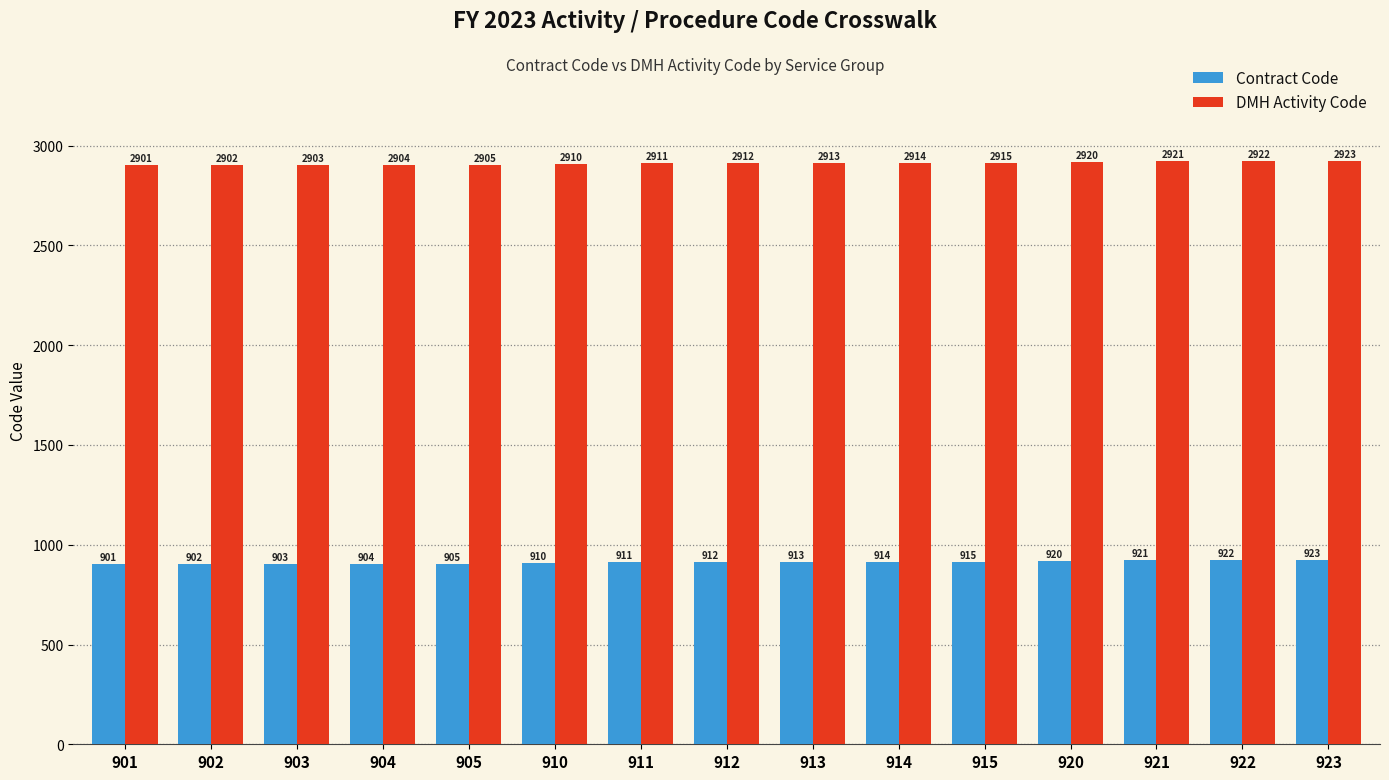

How many series are shown in this chart?

2